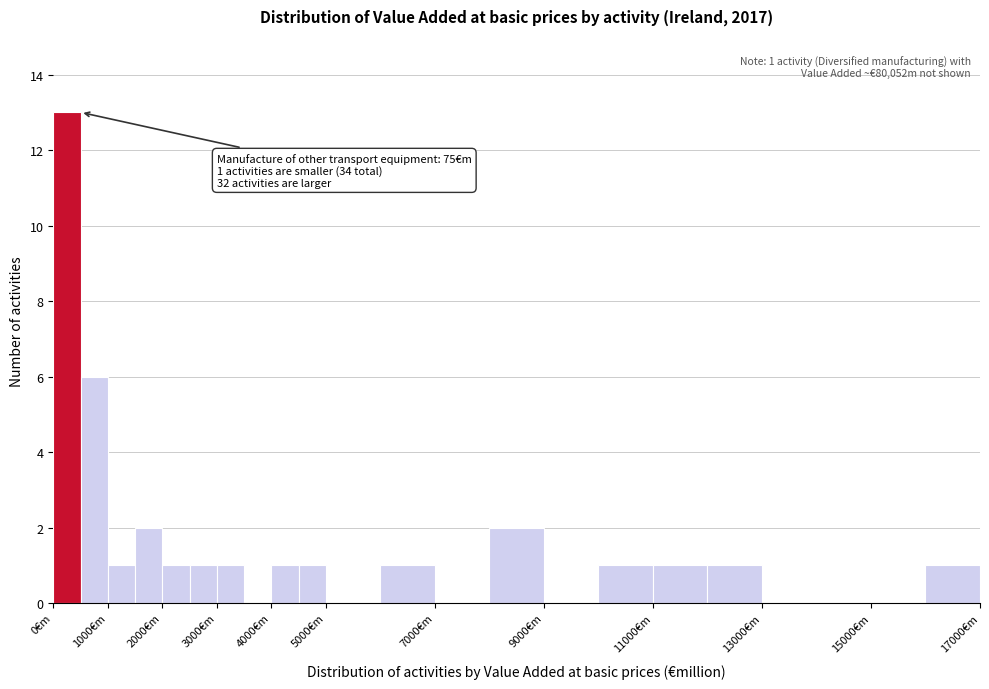

Which range on the x-axis has the tallest bar?

0 to 500